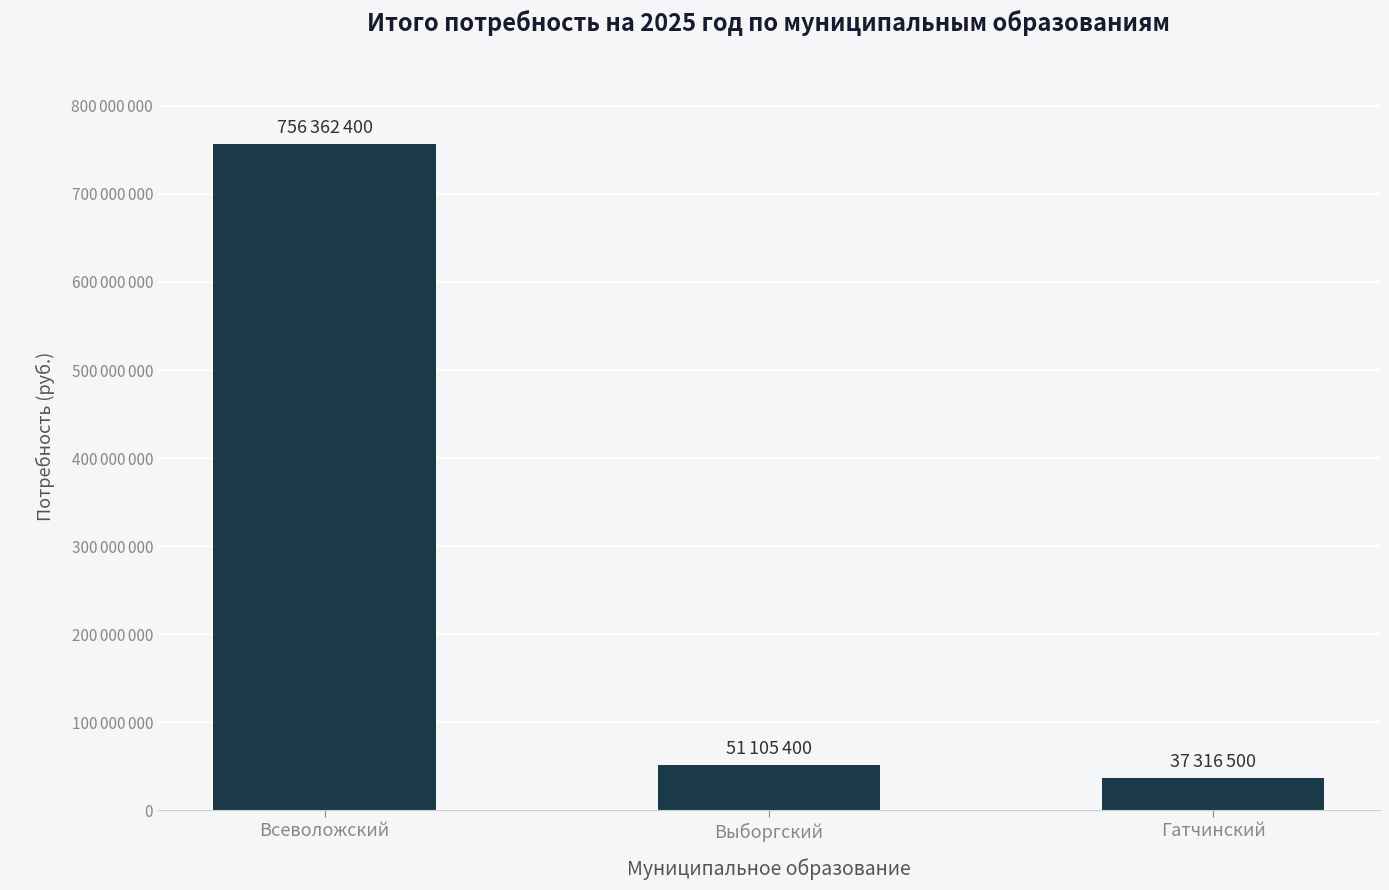

Are the bars horizontal?

No